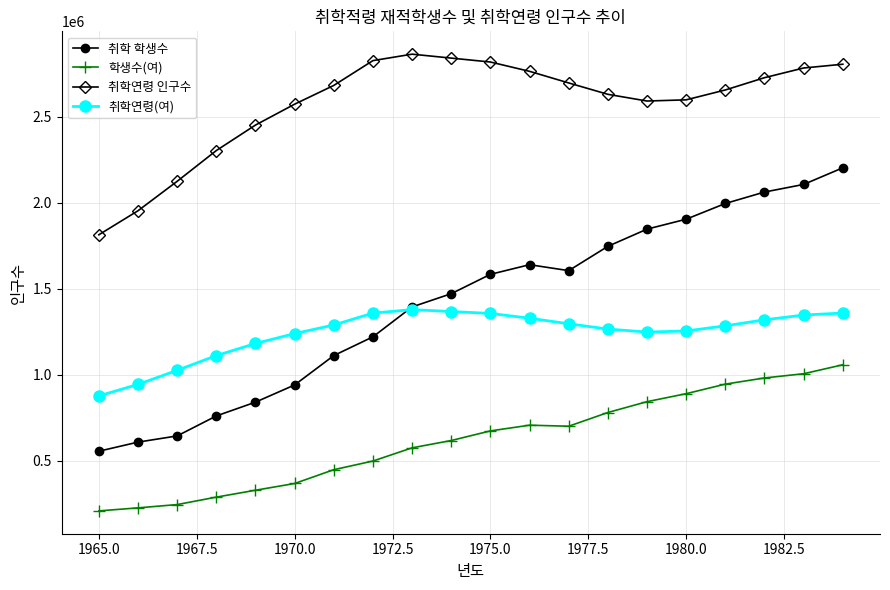

True or false: 취학연령 인구수 and 취학 학생수 intersect in this chart.

False